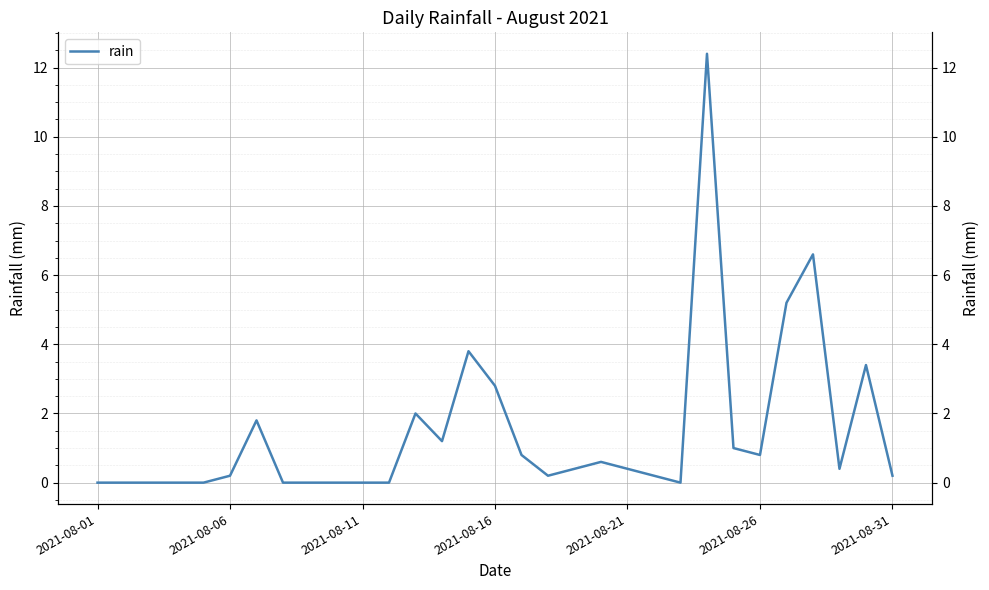

True or false: the data shows 0.3 at 13.

False